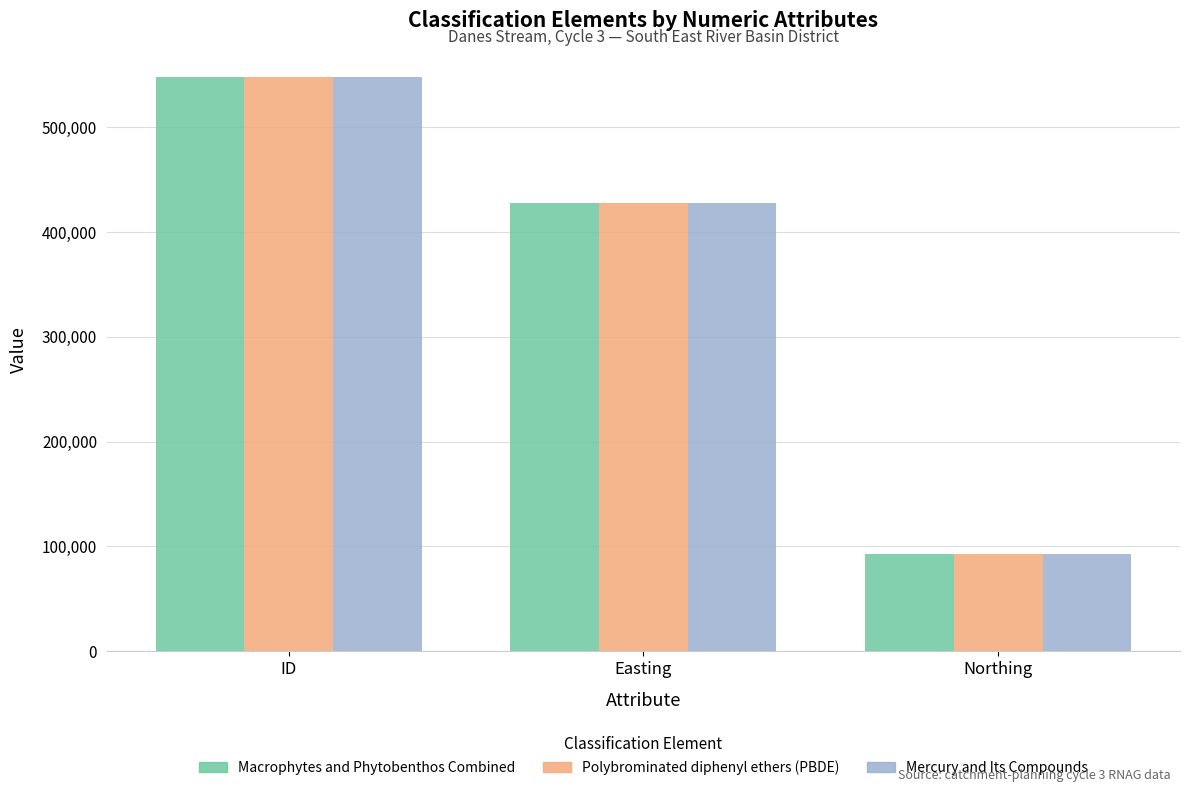

Reading left to right, what are all the values shown in this chart?

Macrophytes and Phytobenthos Combined: 548485	427547	92500
Polybrominated diphenyl ethers (PBDE): 548484	427547	92500
Mercury and Its Compounds: 548483	427547	92500